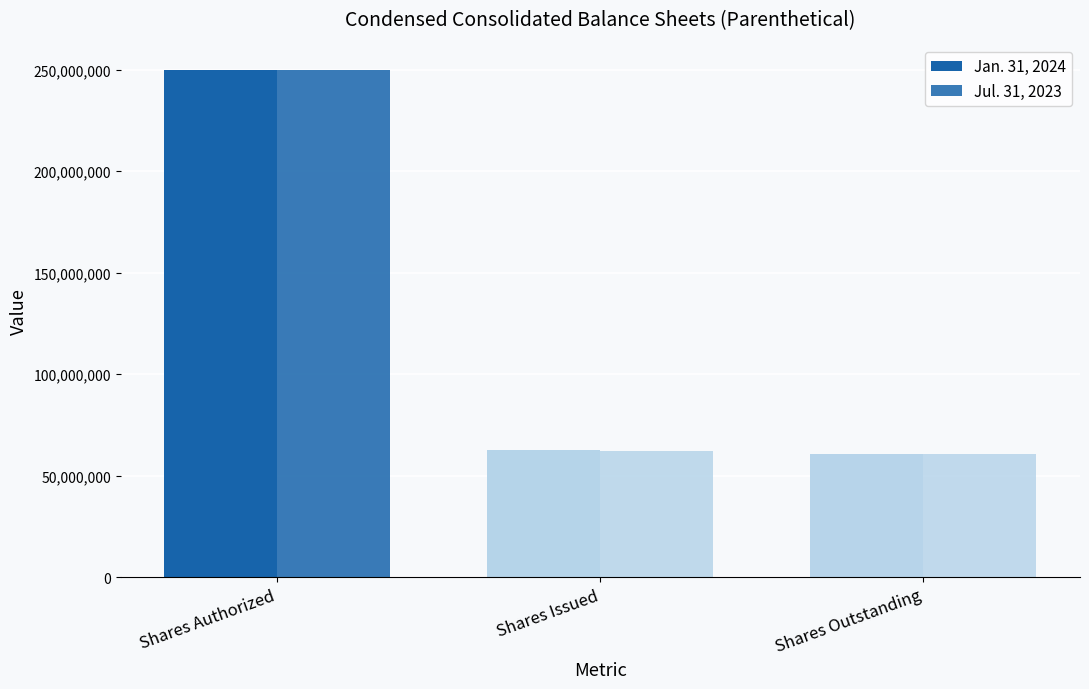

Which series has the largest total across all categories?

Jan. 31, 2024